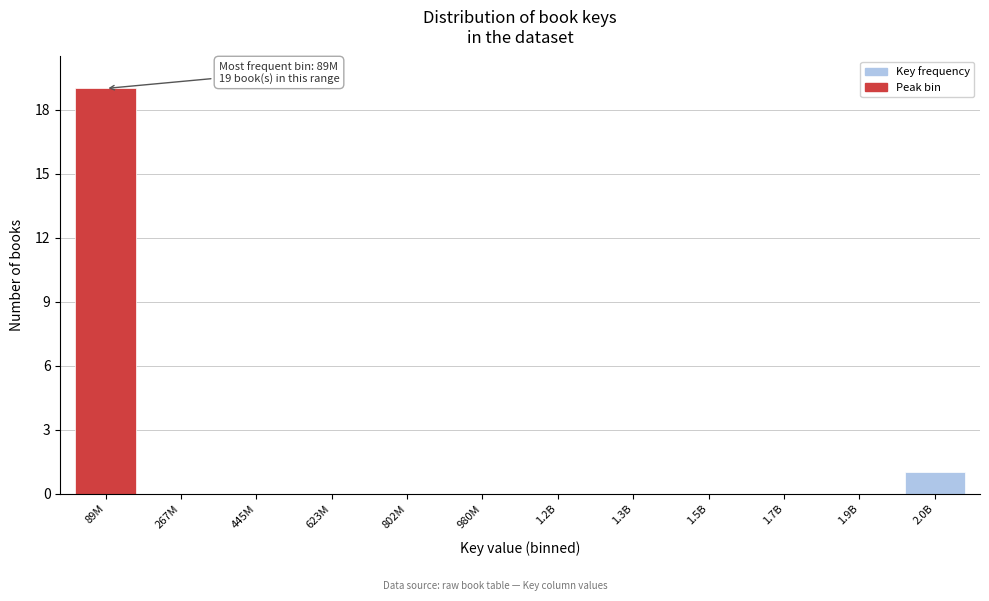

Reading right to left, extract all data points from this chart.

2.0B=1	1.9B=0	1.7B=0	1.5B=0	1.3B=0	1.2B=0	980M=0	802M=0	623M=0	445M=0	267M=0	89M=19